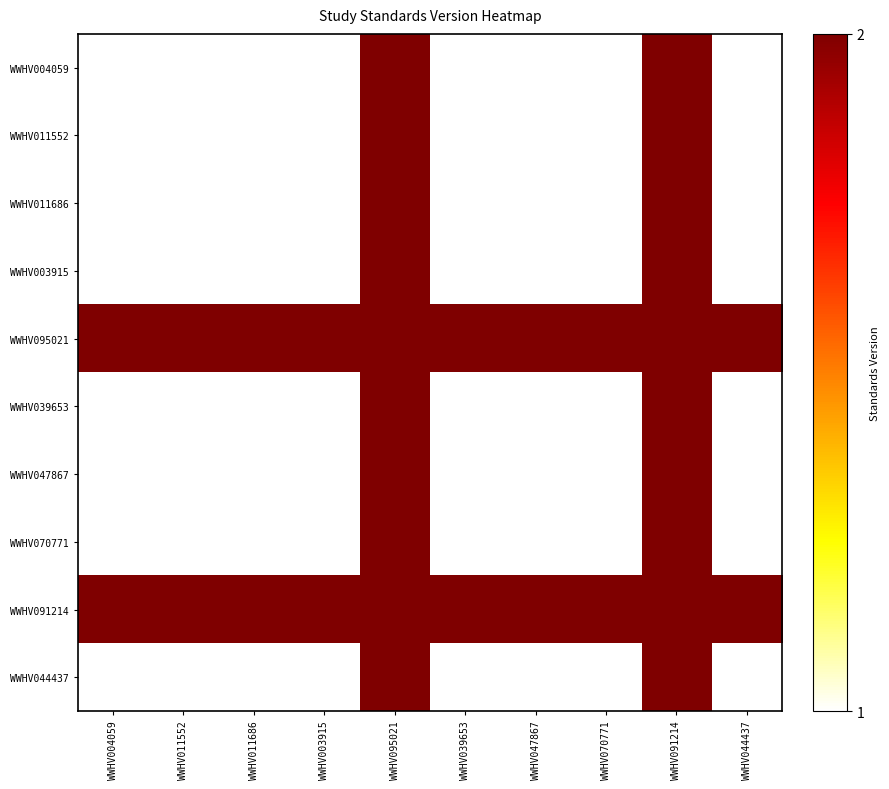

Reading left to right, extract all data points from this chart.

WWHV004059: WWHV004059=1	WWHV011552=1	WWHV011686=1	WWHV003915=1	WWHV095021=2	WWHV039653=1	WWHV047867=1	WWHV070771=1	WWHV091214=2	WWHV044437=1
WWHV011552: WWHV004059=1	WWHV011552=1	WWHV011686=1	WWHV003915=1	WWHV095021=2	WWHV039653=1	WWHV047867=1	WWHV070771=1	WWHV091214=2	WWHV044437=1
WWHV011686: WWHV004059=1	WWHV011552=1	WWHV011686=1	WWHV003915=1	WWHV095021=2	WWHV039653=1	WWHV047867=1	WWHV070771=1	WWHV091214=2	WWHV044437=1
WWHV003915: WWHV004059=1	WWHV011552=1	WWHV011686=1	WWHV003915=1	WWHV095021=2	WWHV039653=1	WWHV047867=1	WWHV070771=1	WWHV091214=2	WWHV044437=1
WWHV095021: WWHV004059=2	WWHV011552=2	WWHV011686=2	WWHV003915=2	WWHV095021=2	WWHV039653=2	WWHV047867=2	WWHV070771=2	WWHV091214=2	WWHV044437=2
WWHV039653: WWHV004059=1	WWHV011552=1	WWHV011686=1	WWHV003915=1	WWHV095021=2	WWHV039653=1	WWHV047867=1	WWHV070771=1	WWHV091214=2	WWHV044437=1
WWHV047867: WWHV004059=1	WWHV011552=1	WWHV011686=1	WWHV003915=1	WWHV095021=2	WWHV039653=1	WWHV047867=1	WWHV070771=1	WWHV091214=2	WWHV044437=1
WWHV070771: WWHV004059=1	WWHV011552=1	WWHV011686=1	WWHV003915=1	WWHV095021=2	WWHV039653=1	WWHV047867=1	WWHV070771=1	WWHV091214=2	WWHV044437=1
WWHV091214: WWHV004059=2	WWHV011552=2	WWHV011686=2	WWHV003915=2	WWHV095021=2	WWHV039653=2	WWHV047867=2	WWHV070771=2	WWHV091214=2	WWHV044437=2
WWHV044437: WWHV004059=1	WWHV011552=1	WWHV011686=1	WWHV003915=1	WWHV095021=2	WWHV039653=1	WWHV047867=1	WWHV070771=1	WWHV091214=2	WWHV044437=1